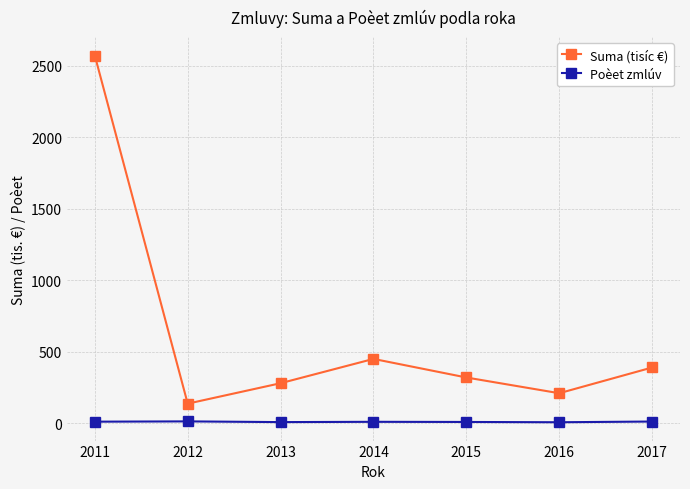

What is the value of the Suma (tisíc €) point at the 4th from the left?

450.0